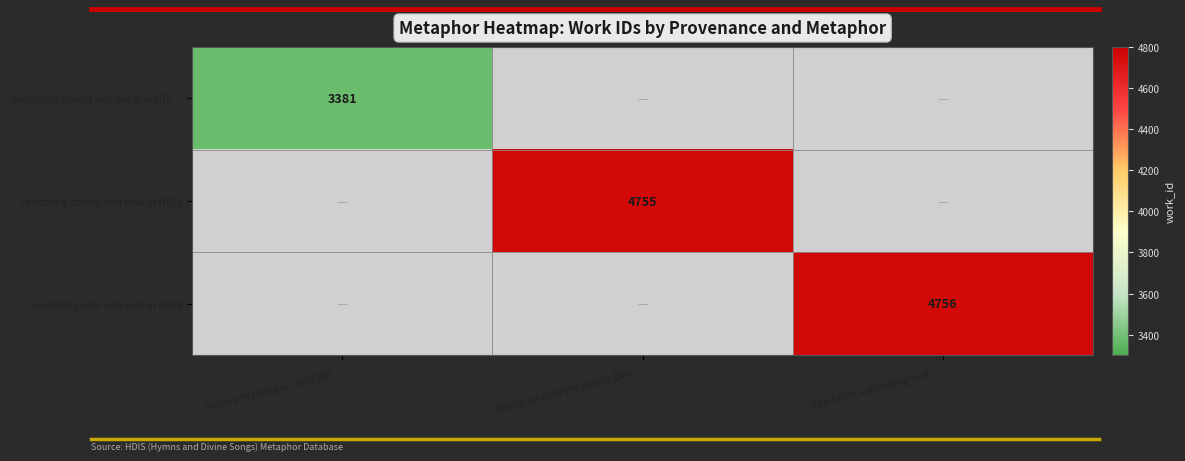

Which category has the highest value across all series?

The Spirit s attesting seal …